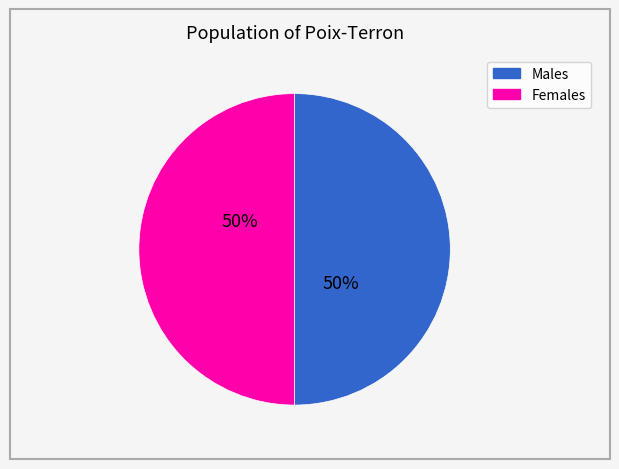

What percentage is the Males slice, to the nearest percent?

50%